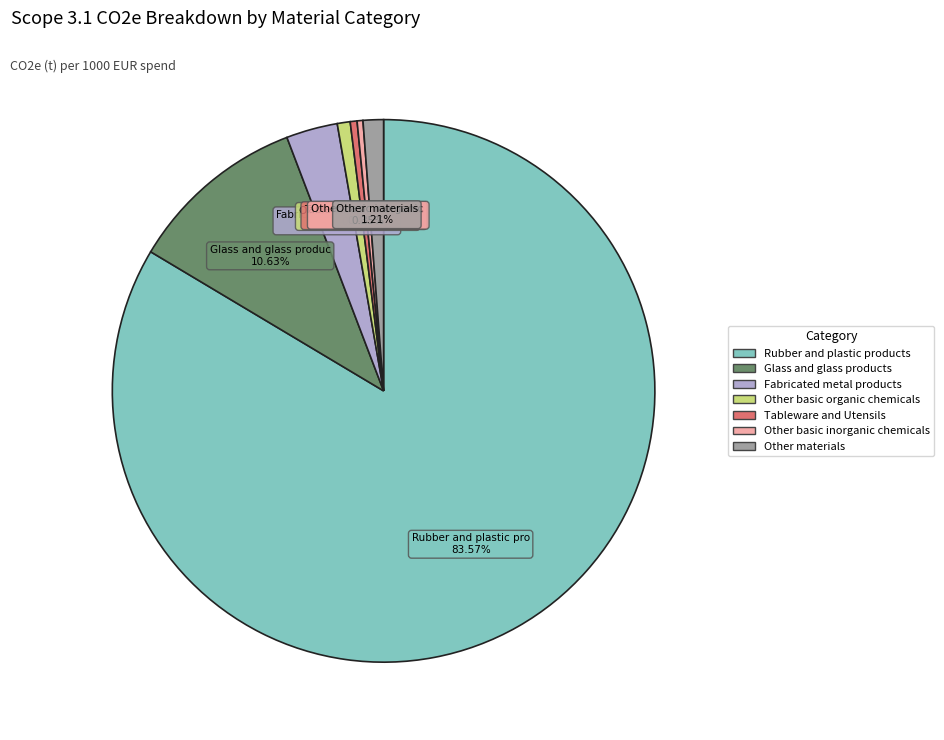

Is there any slice that represents more than half of the pie?

Yes